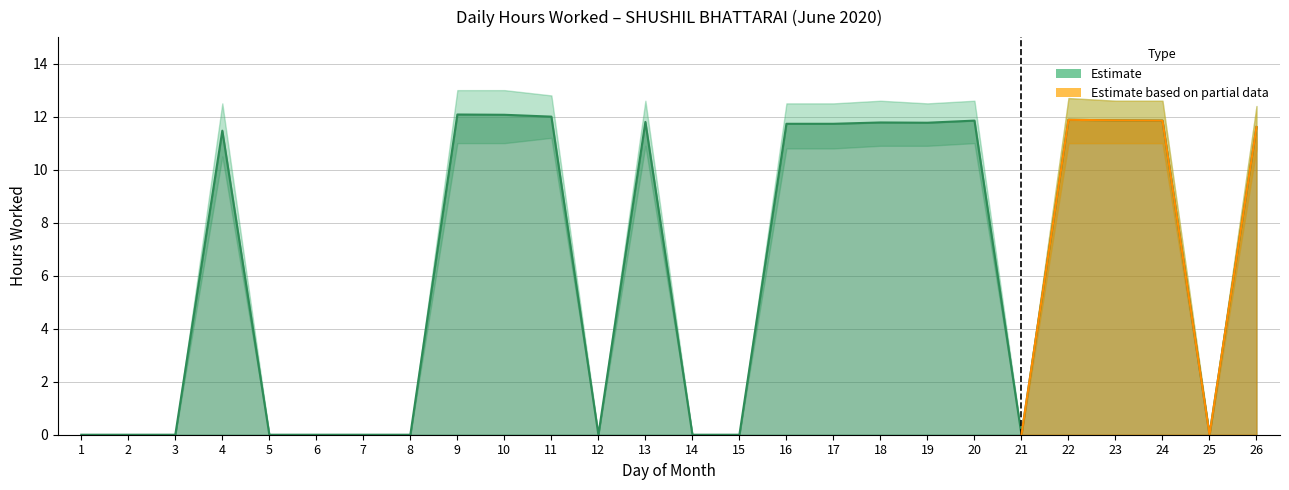

What is the value of the Upper bound point at the 11th from the left?

12.8